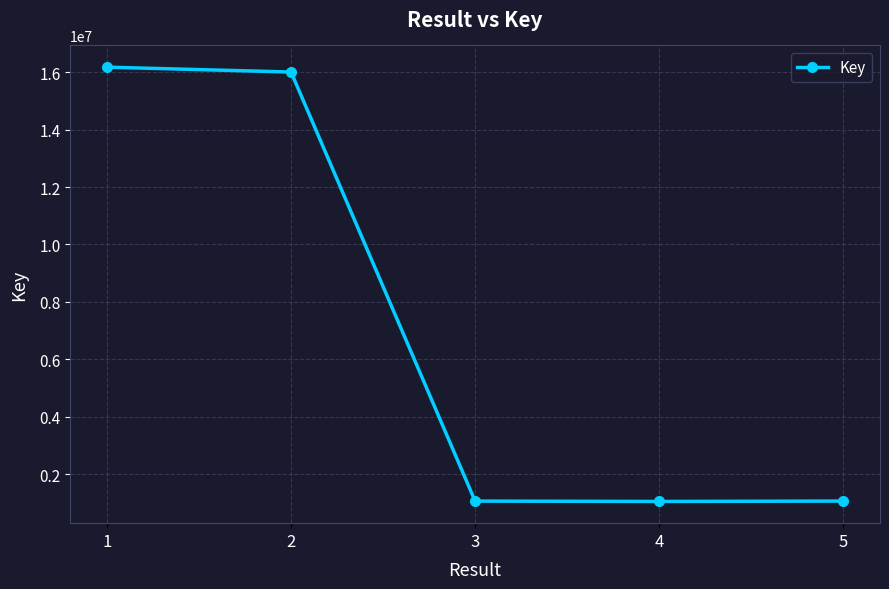

True or false: the data shows 1064671 at 3.

True